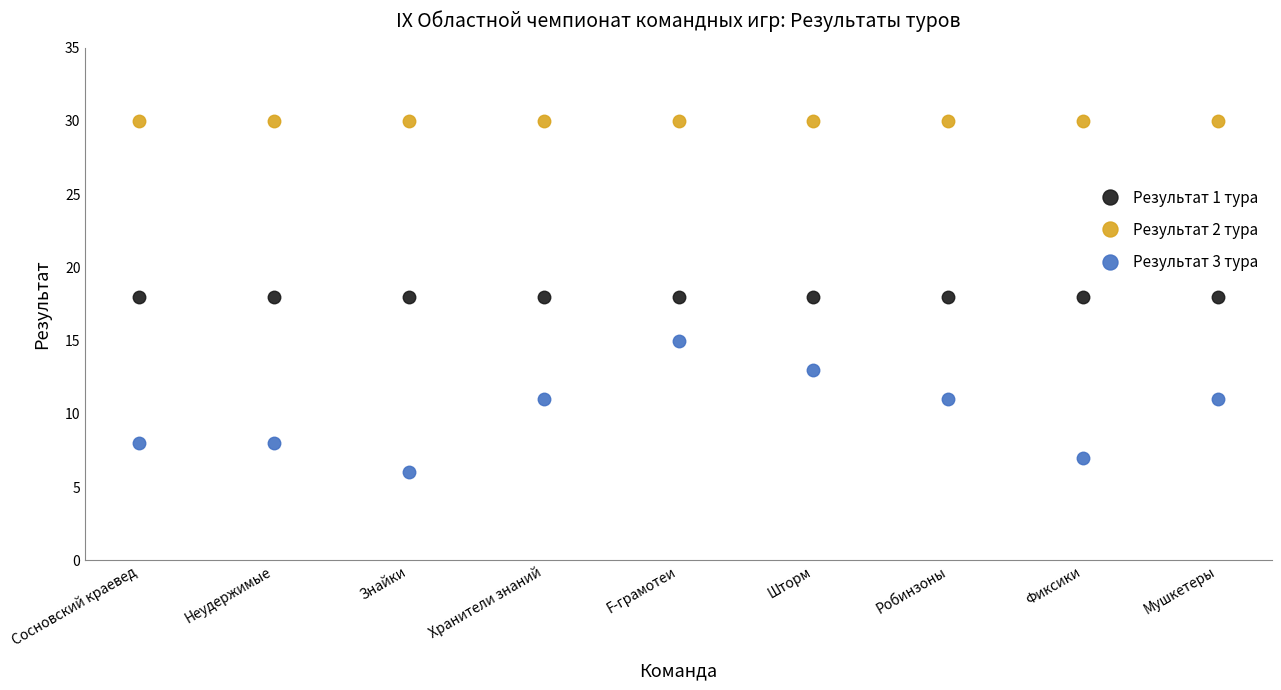

True or false: Результат 3 тура and Результат 1 тура intersect in this chart.

False